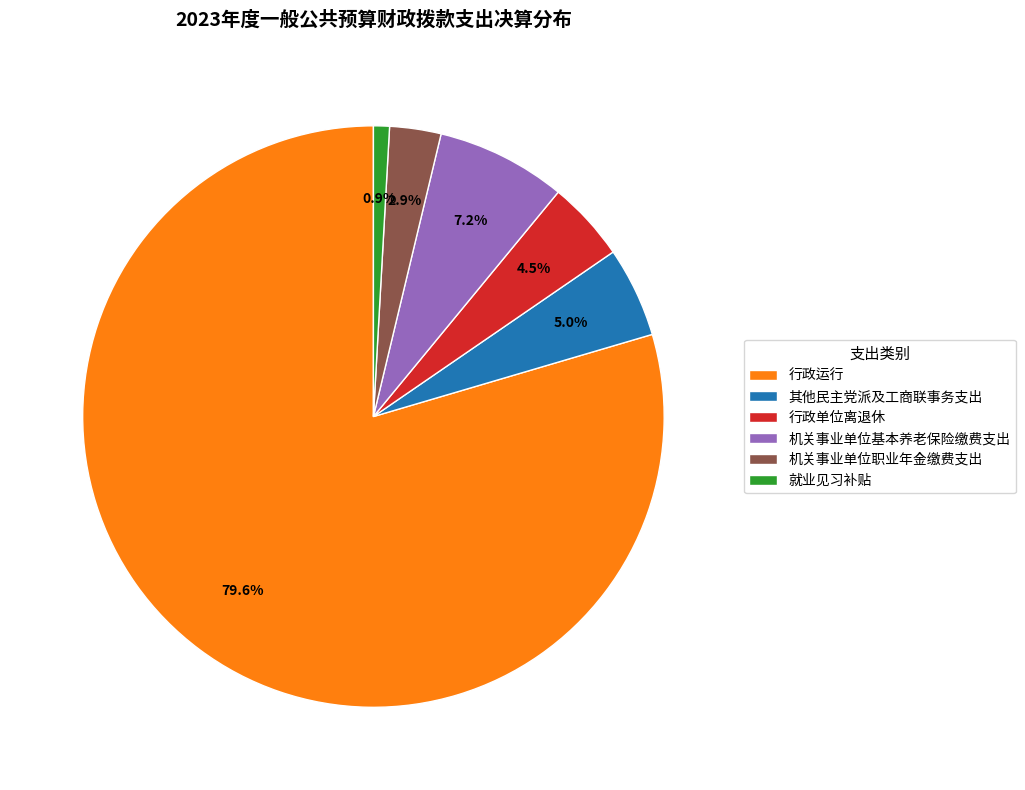

Combined, what portion of the pie is 其他民主党派及工商联事务支出 and 就业见习补贴?

5.9%